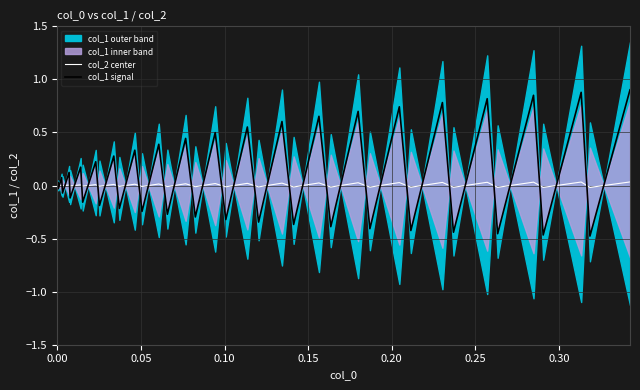

How many data points in col_2 center are less than 0?

19